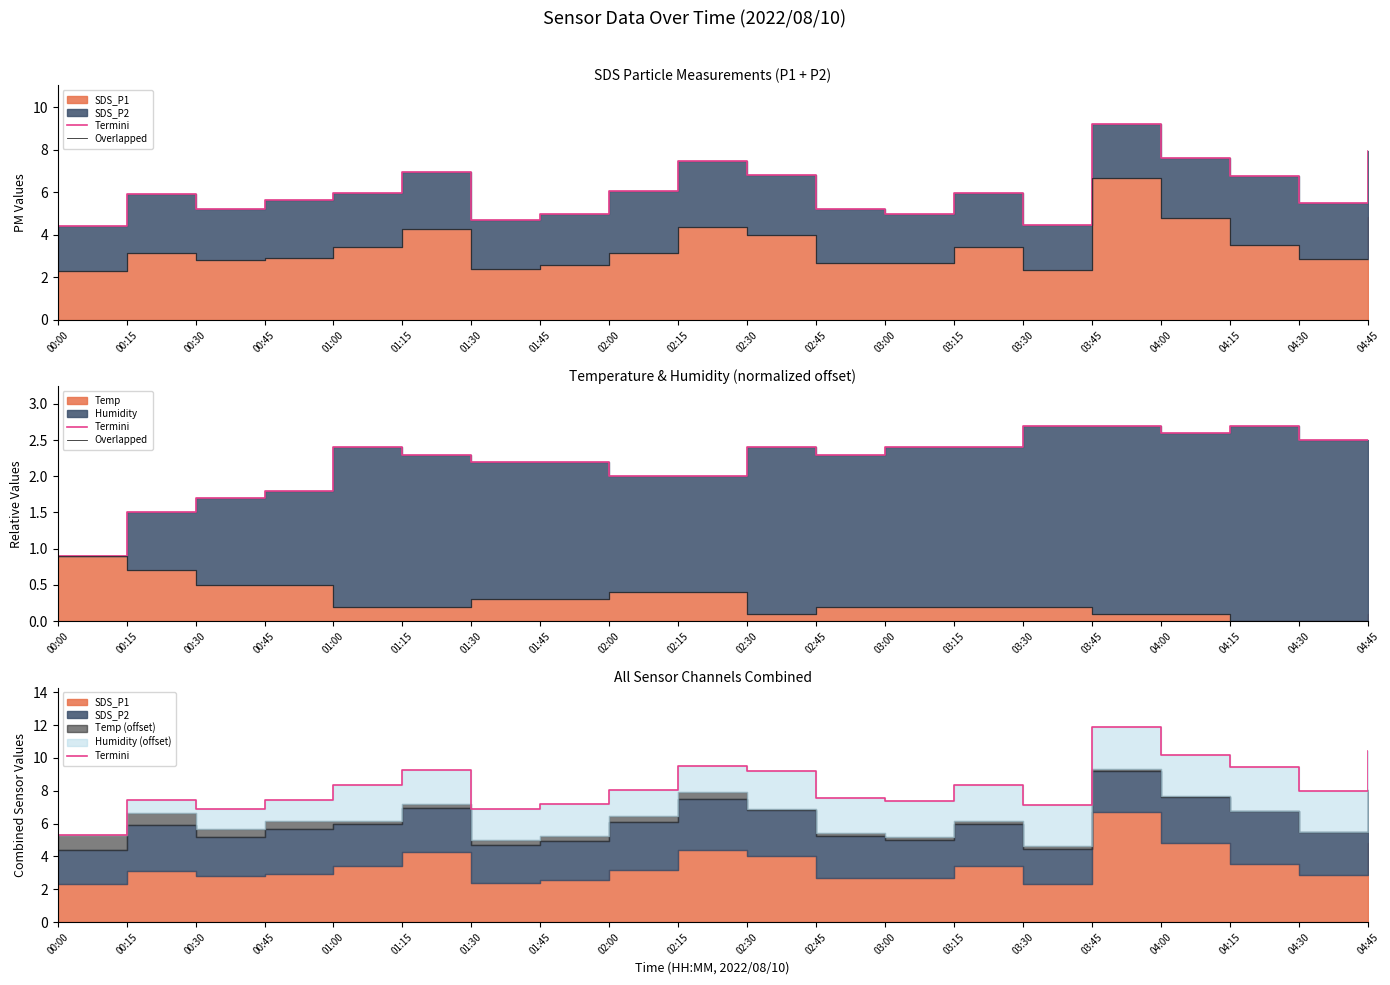

Which series has the largest range (max minus min)?

Termini